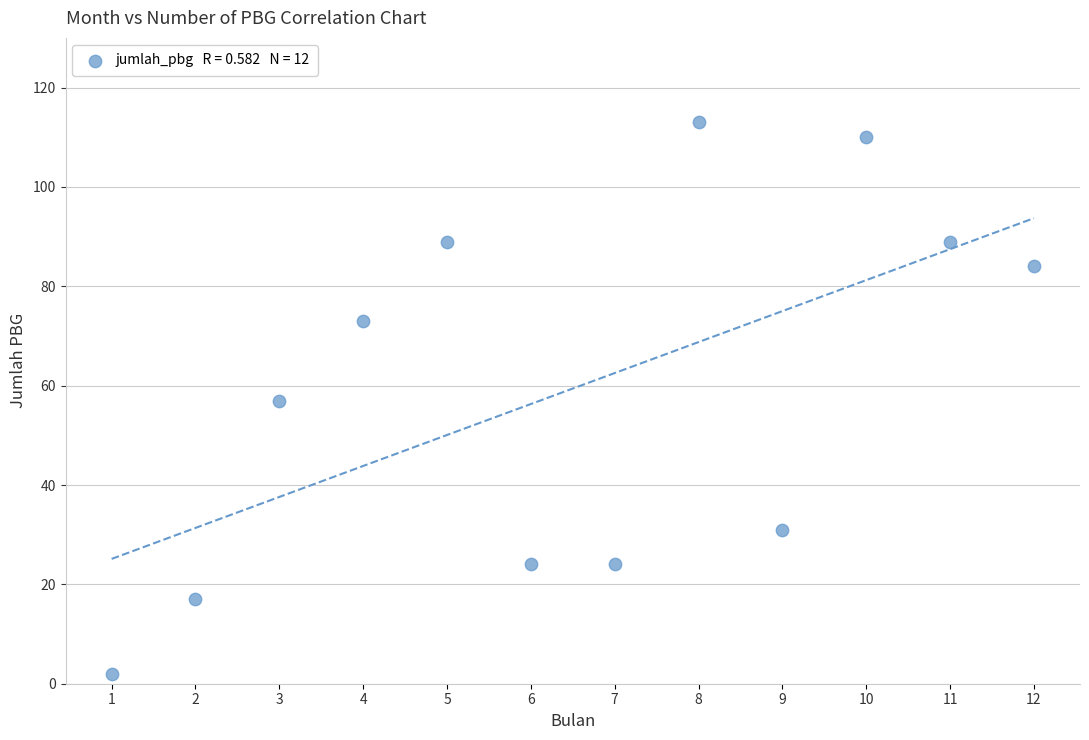

What is the range of Y values (max minus min)?

111